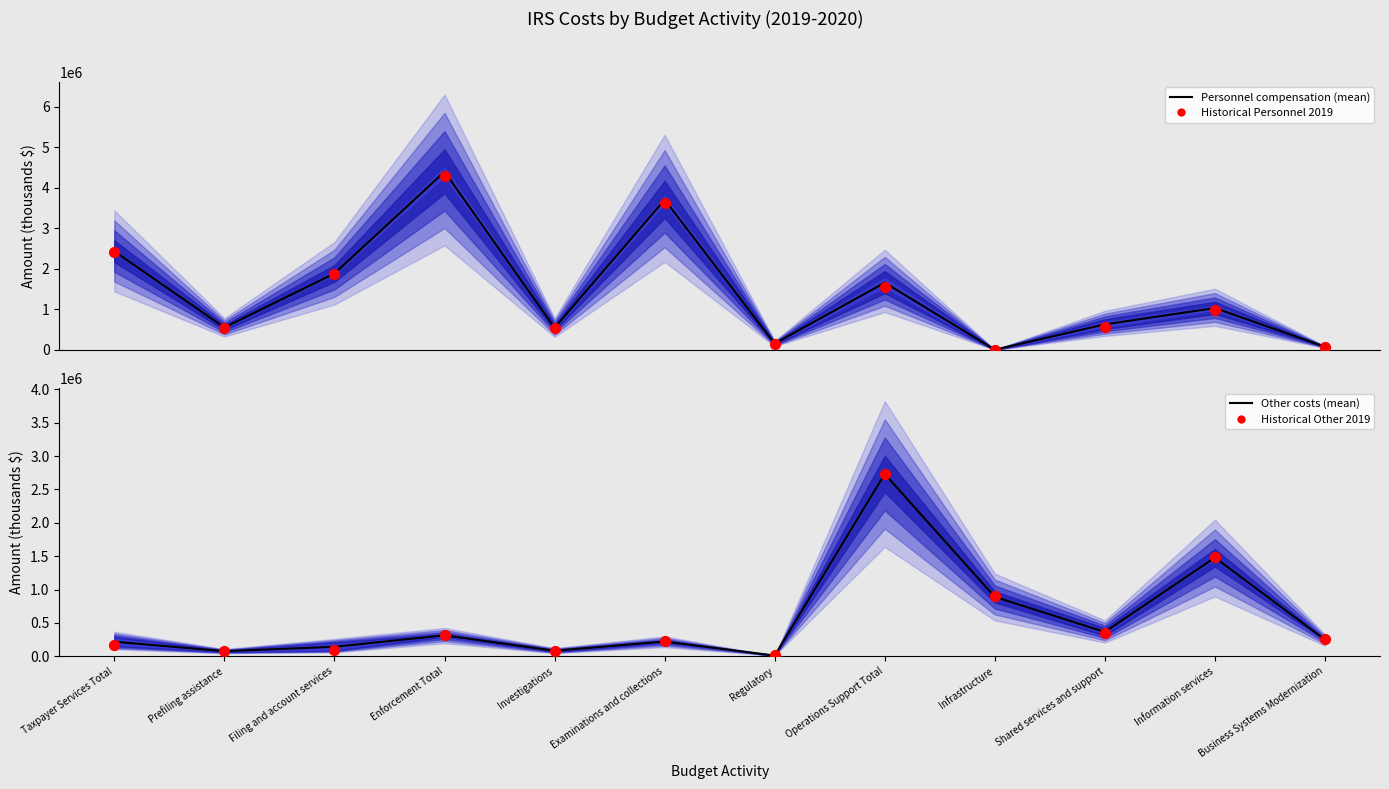

Which series reaches the minimum Y coordinate?

Historical Personnel 2019